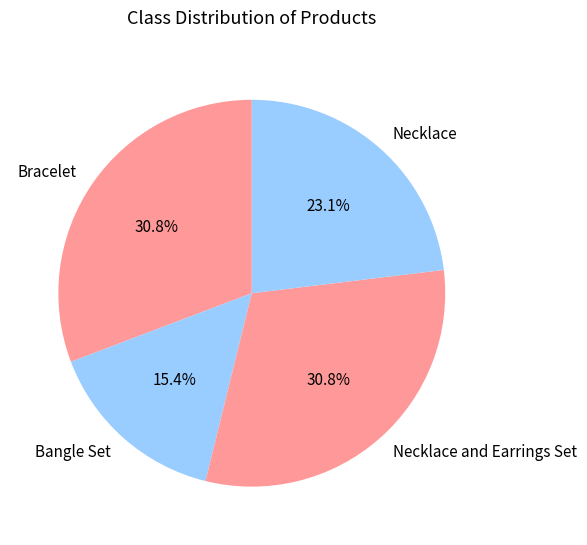

Approximately how many times larger is the value at Bracelet compared to Bangle Set?

2.0